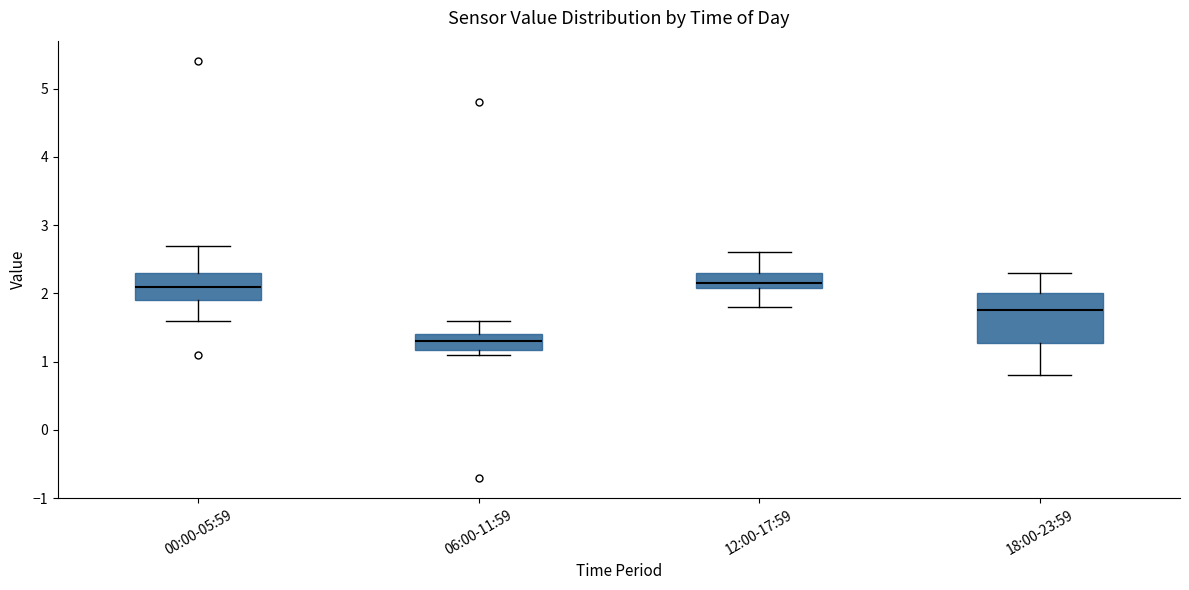

Reading left to right, transcribe this box plot: for each box, give where its median line is, the range the box spans, and where its two whiskers end, as read against the y-axis. The values are not printed on the chart, so give them approximately, as read against the axis.

00:00-05:59: median 2.1, box 1.9 to 2.3, whiskers 1.6 to 2.7
06:00-11:59: median 1.3, box 1.2 to 1.4, whiskers 1.1 to 1.6
12:00-17:59: median 2.2, box 2.1 to 2.3, whiskers 1.8 to 2.6
18:00-23:59: median 1.8, box 1.3 to 2.0, whiskers 0.8 to 2.3